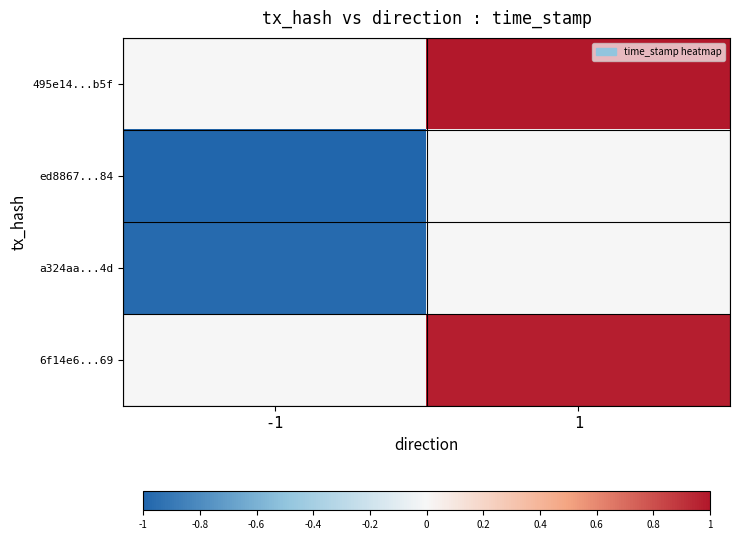

Reading left to right, list all the values displayed in this chart.

495e14...b5f: -1=0.0	1=1.0
ed8867...84: -1=-1.0	1=0.0
a324aa...4d: -1=-1.0	1=0.0
6f14e6...69: -1=0.0	1=1.0